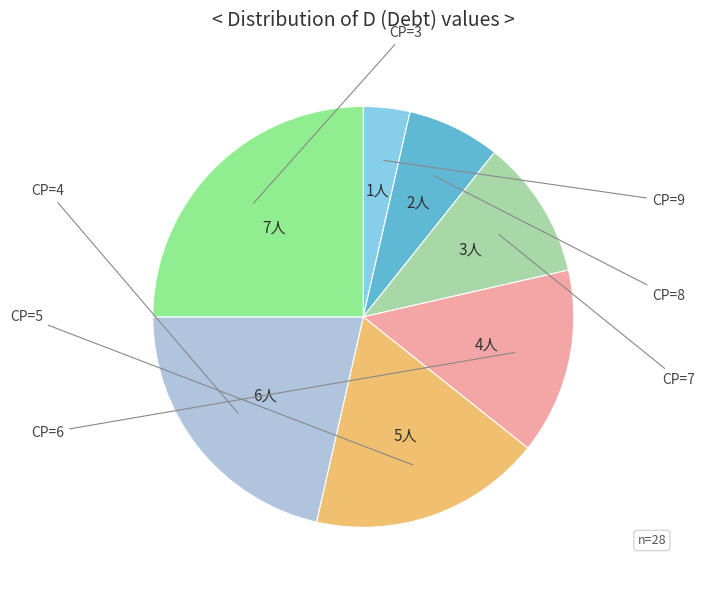

Count the number of slices in the pie.

7